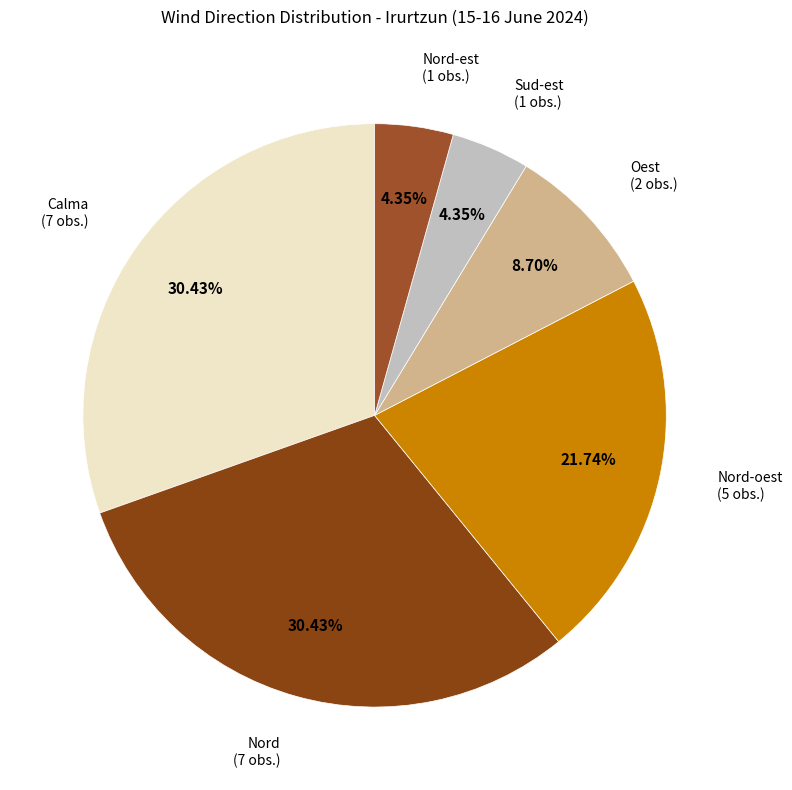

Combined, do Calma and Nord-est account for over 50%?

No